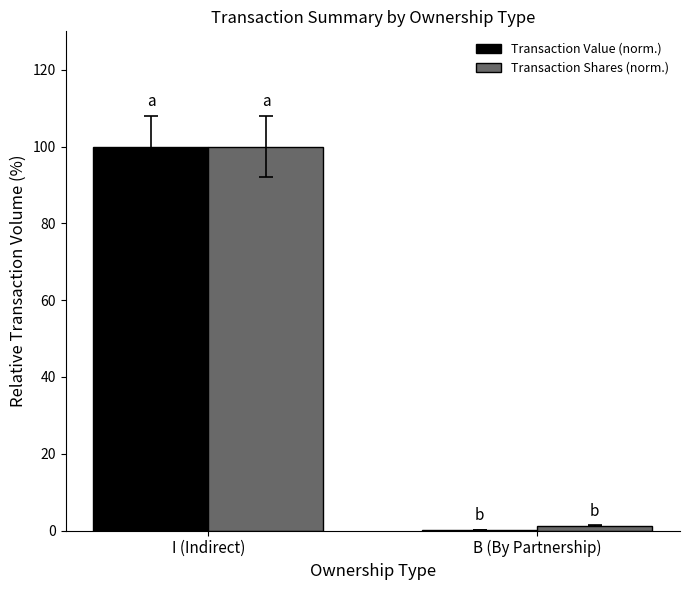

At which label is Transaction Value (norm.) closest to 50?

B (By Partnership)